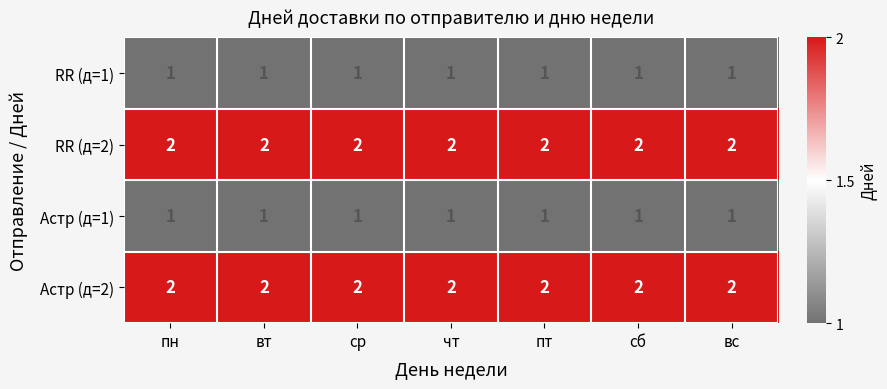

The value of RR (д=1) at сб is 2. True or false?

False